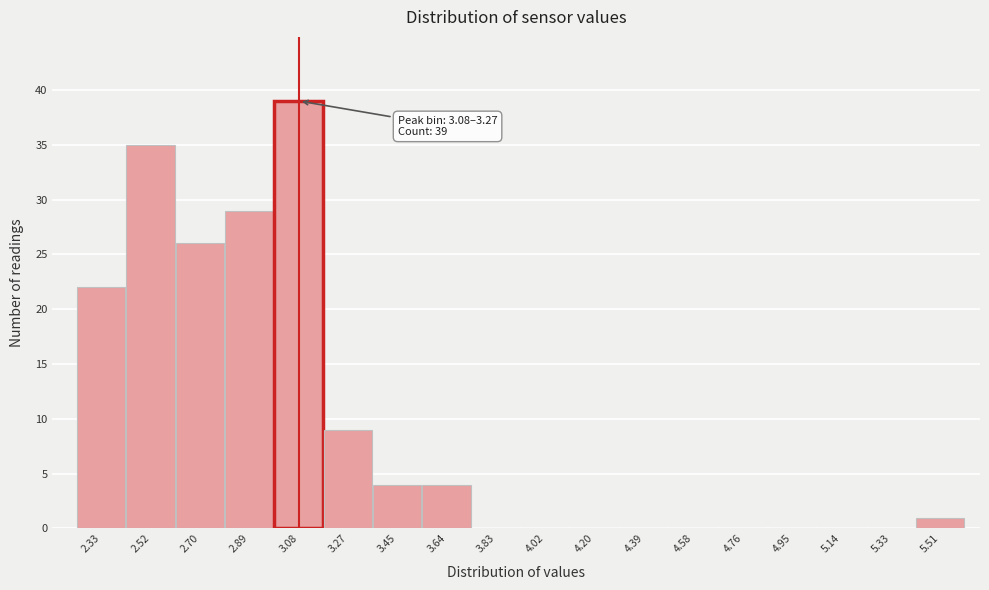

Reading left to right, transcribe all the data shown in this chart.

2.33=22	2.52=35	2.70=26	2.89=29	3.08=39	3.27=9	3.45=4	3.64=4	3.83=0	4.02=0	4.20=0	4.39=0	4.58=0	4.76=0	4.95=0	5.14=0	5.33=0	5.51=1